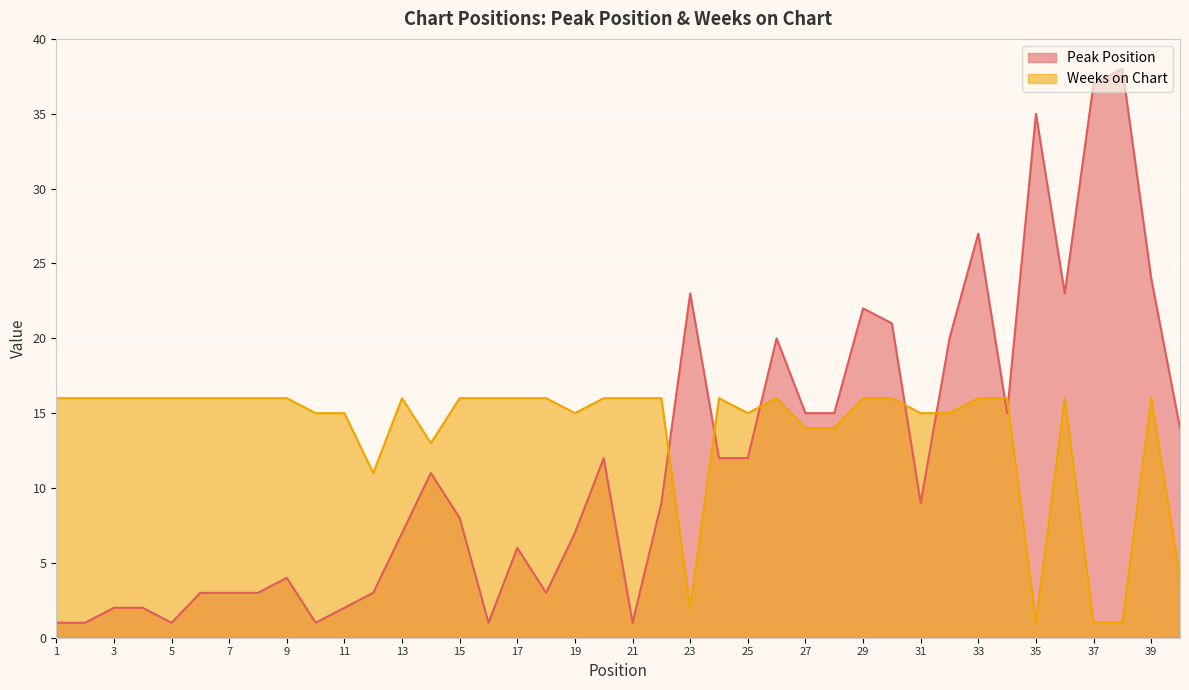

Which series has the largest range (max minus min)?

Peak Position